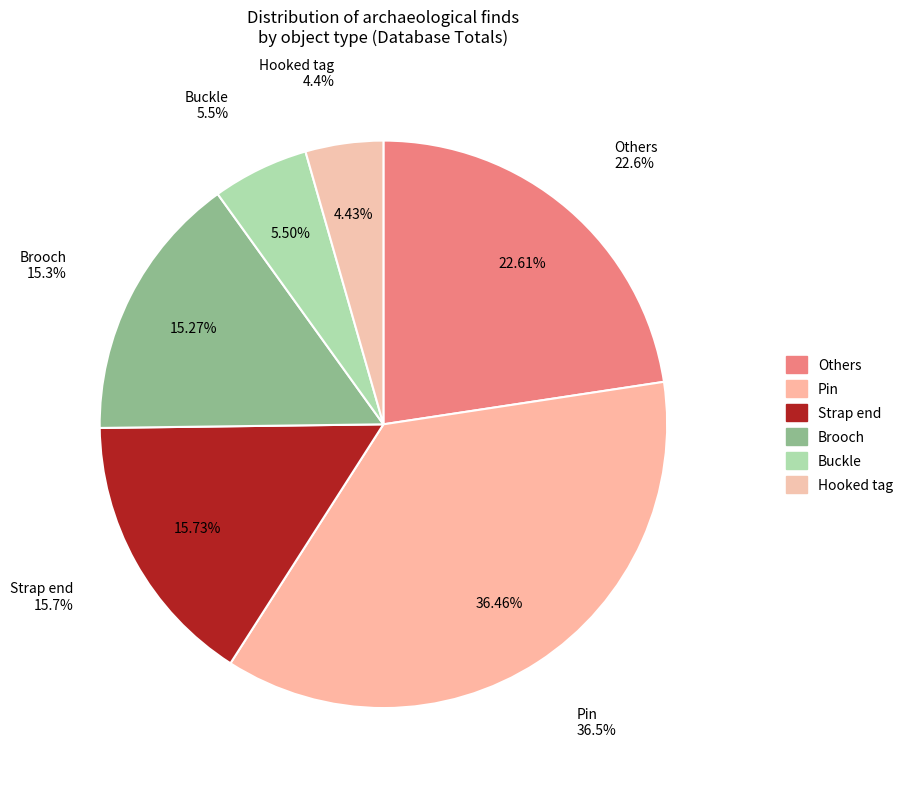

Combined, do Hooked tag and Vessel account for over 50%?

No